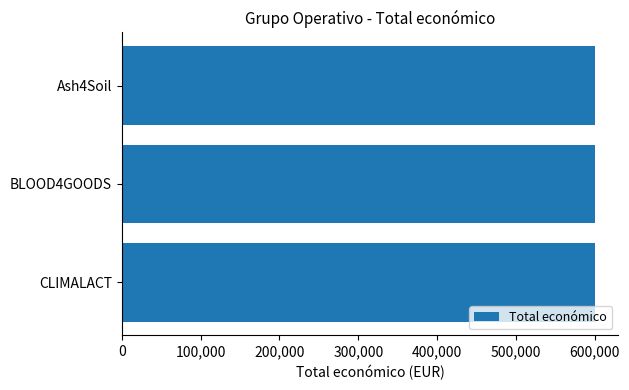

Is it true that the value at Ash4Soil is 858369?

False